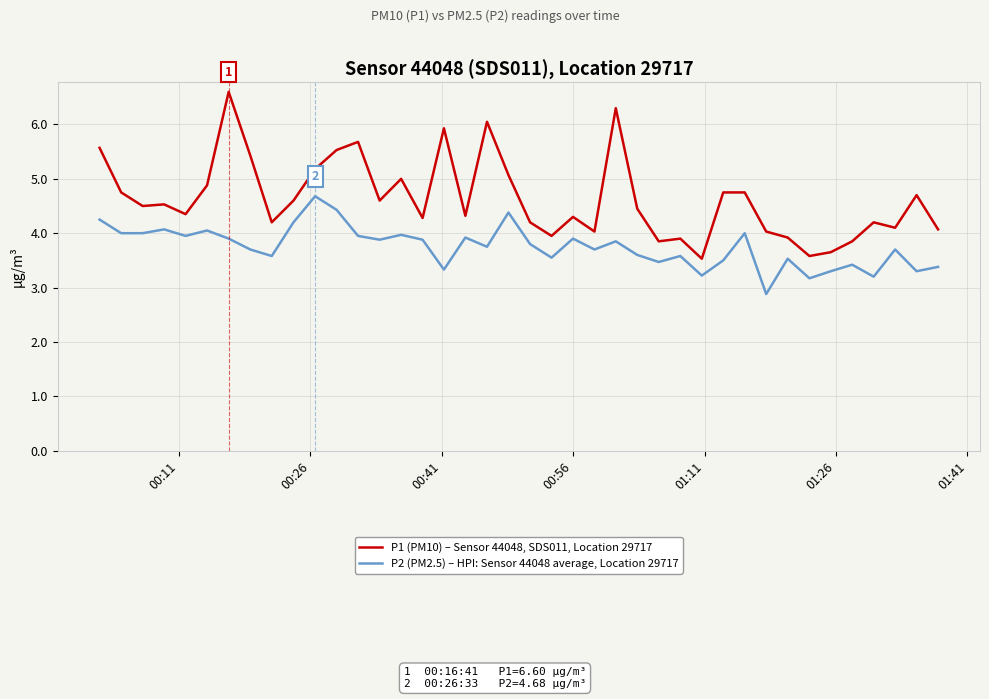

What is the difference between the maximum and minimum values in the P1 (PM10) – Sensor 44048, SDS011, Location 29717 series?

3.1